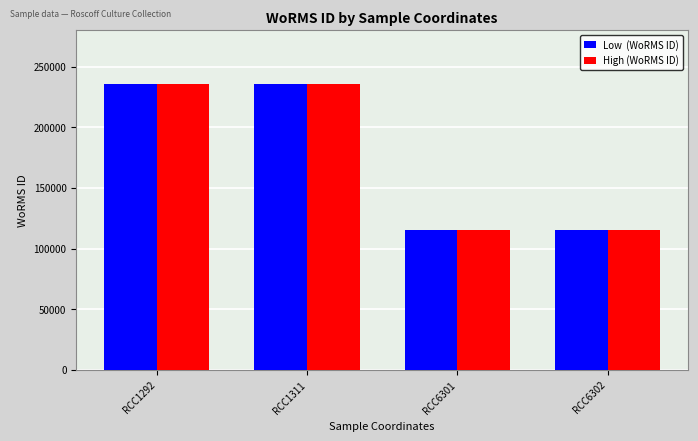

What is the total value across all series at RCC1311?

471910